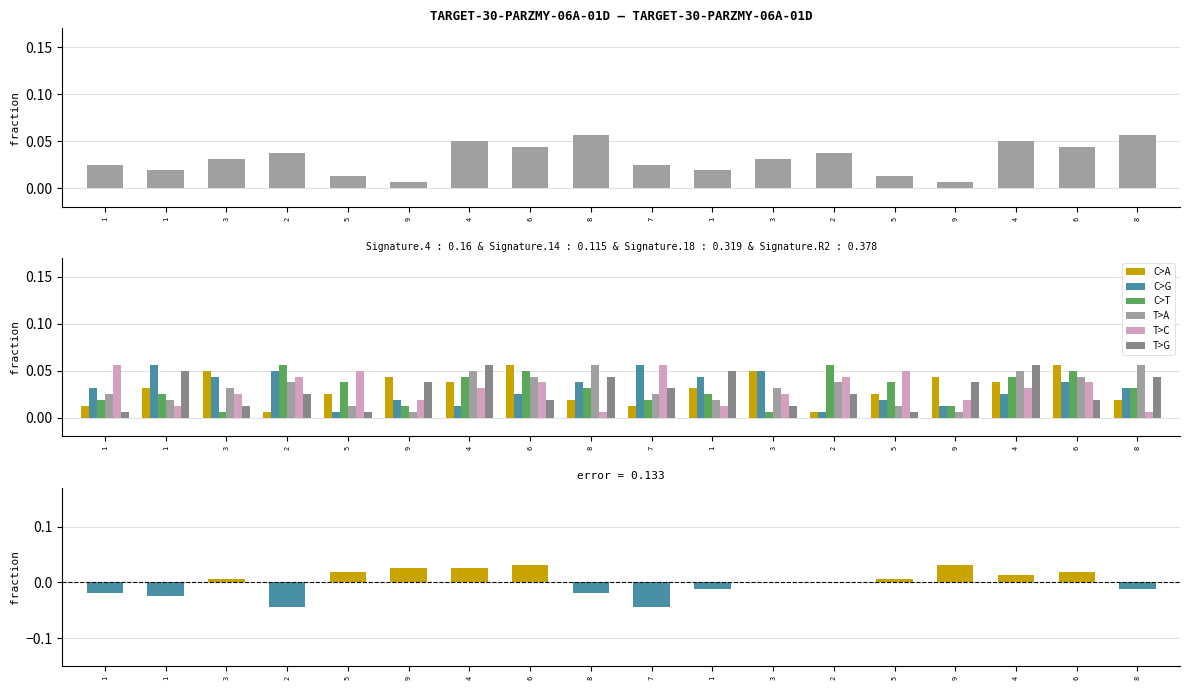

What is the total value across all series at 3?

0.2